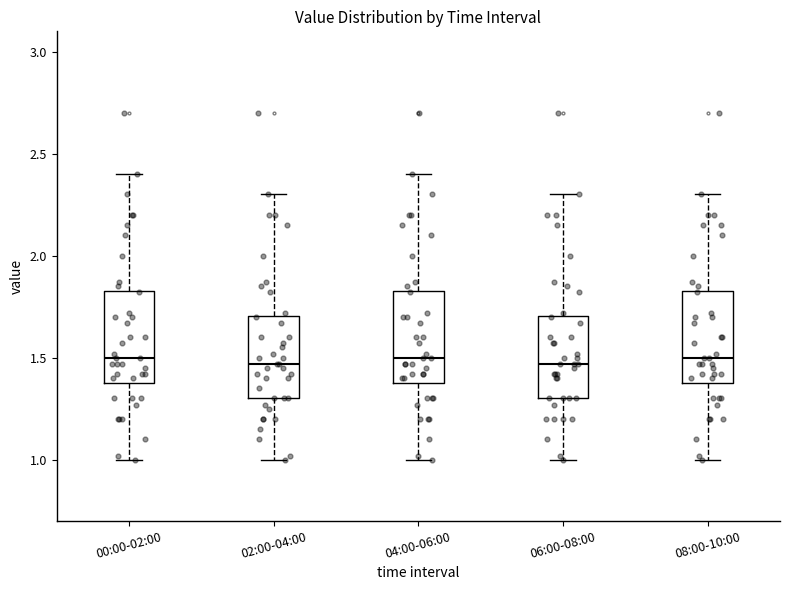

Where does the lower whisker of the box for 08:00-10:00 end on the y-axis? The values are not printed on the chart, so give them approximately, as read against the axis.

1.00